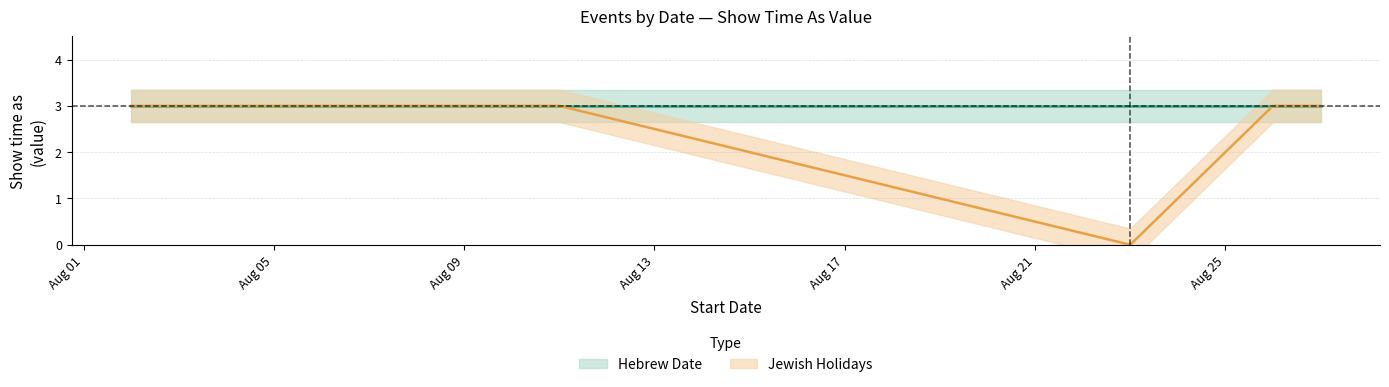

Does the chart have visible grid lines?

Yes